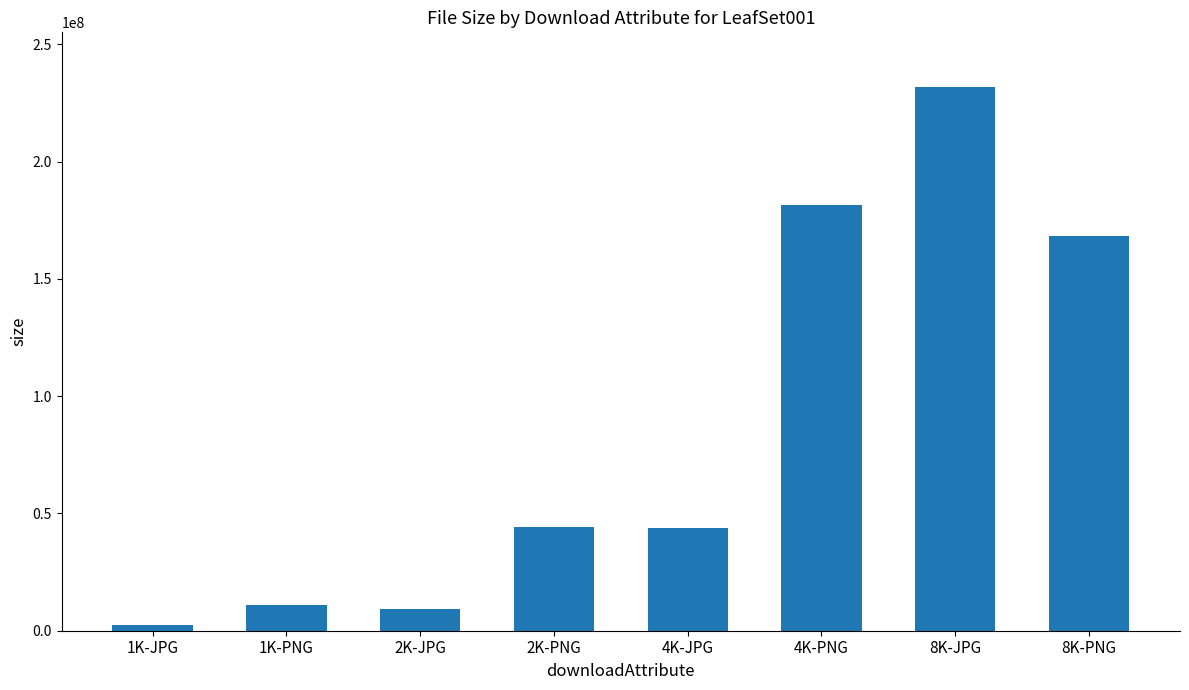

Between 1K-PNG and 8K-JPG, which is larger?

8K-JPG